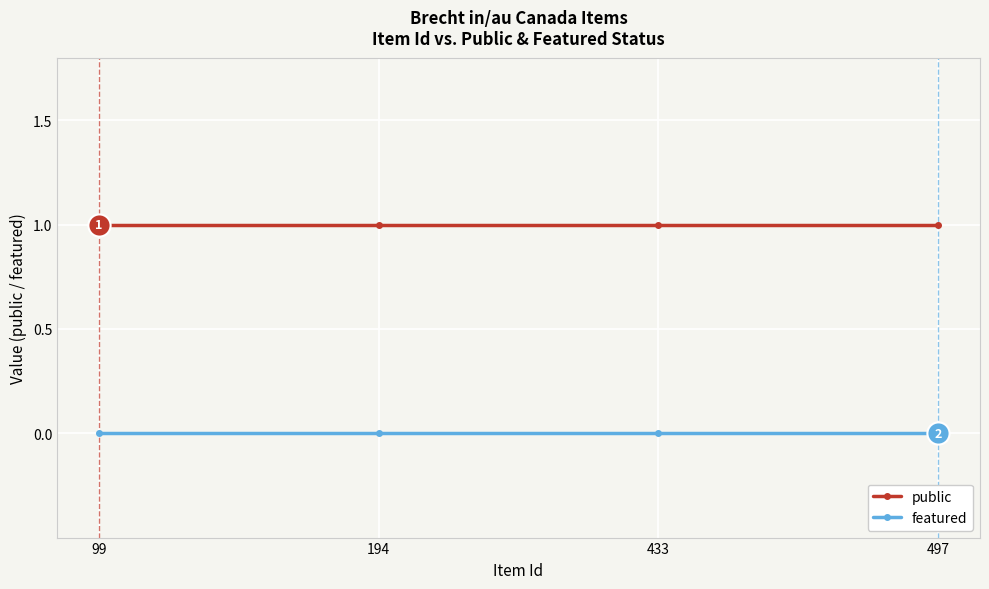

What is the value of the public point at the 3rd from the left?

1